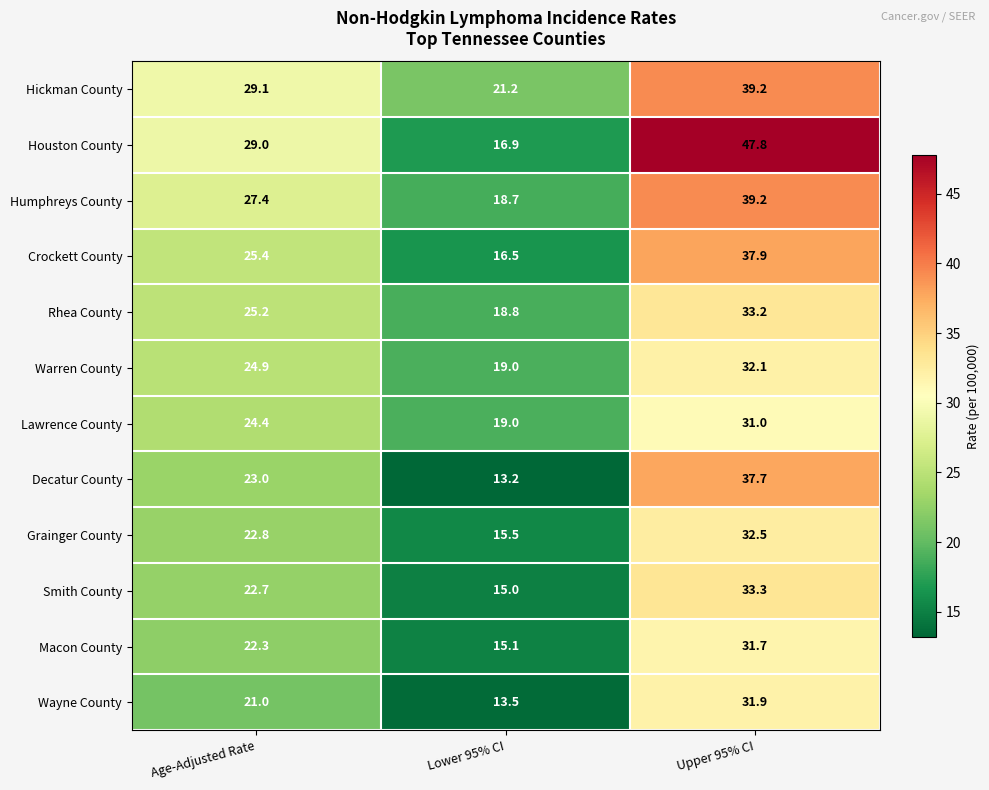

The value of Macon County at Lower 95% CI is 15.1. True or false?

True